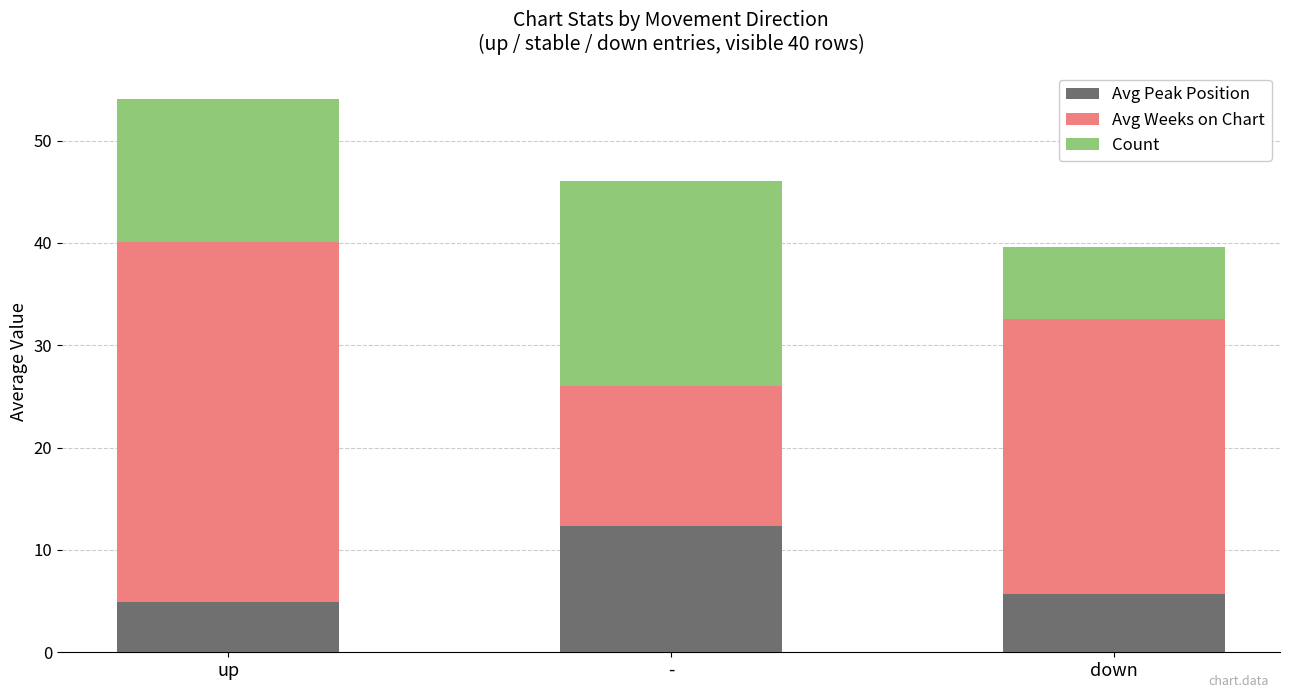

What is the total value across all series at up?

54.1